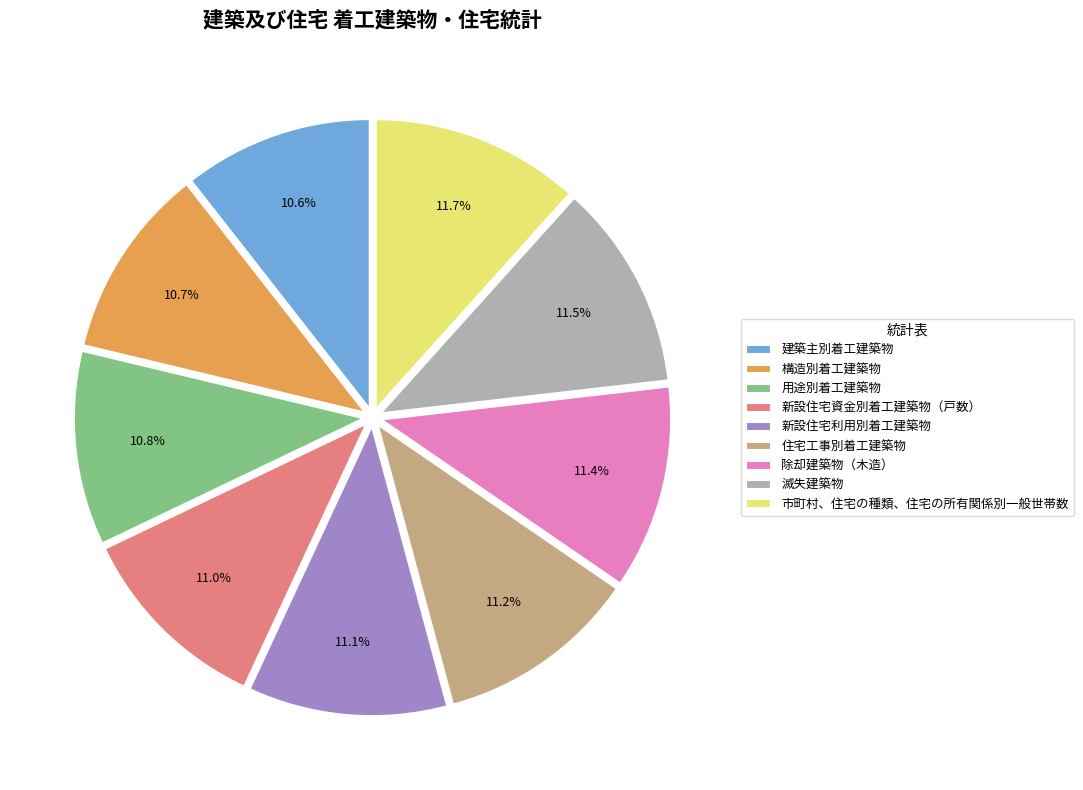

Do 滅失建築物 and 新設住宅利用別着工建築物 together represent more than half of the pie?

No